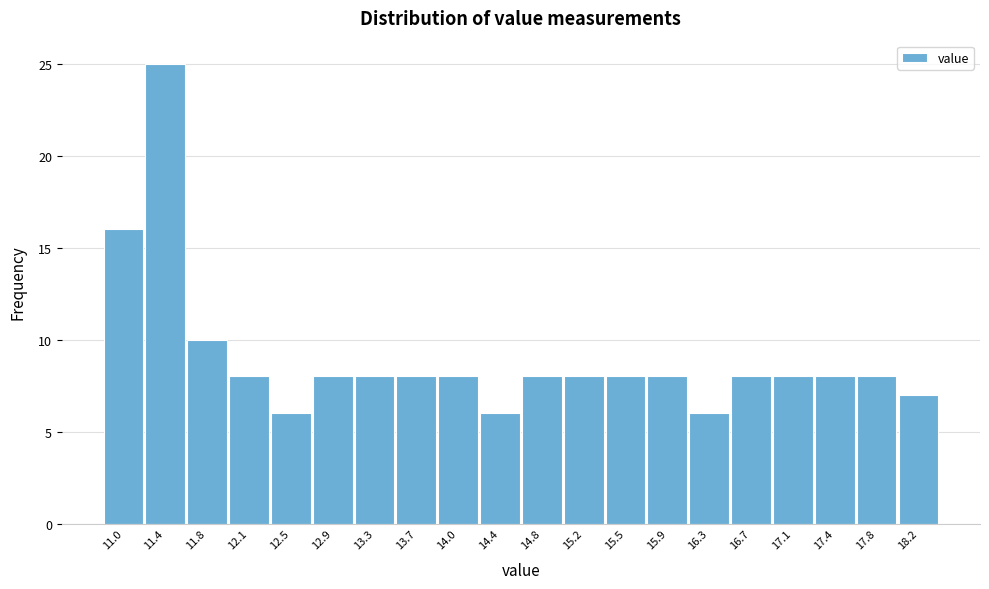

Reading left to right, list every bar in this chart as the range it spans on the x-axis followed by its height. Neither the bar edges nor the heights are printed on the chart, so give them approximately, as read against the axes.

10.80 to 11.18: 16
11.18 to 11.56: 25
11.56 to 11.94: 10
11.94 to 12.32: 8
12.32 to 12.70: 6
12.70 to 13.08: 8
13.08 to 13.46: 8
13.46 to 13.84: 8
13.84 to 14.22: 8
14.22 to 14.60: 6
14.60 to 14.98: 8
14.98 to 15.36: 8
15.36 to 15.74: 8
15.74 to 16.12: 8
16.12 to 16.50: 6
16.50 to 16.88: 8
16.88 to 17.26: 8
17.26 to 17.64: 8
17.64 to 18.02: 8
18.02 to 18.40: 7